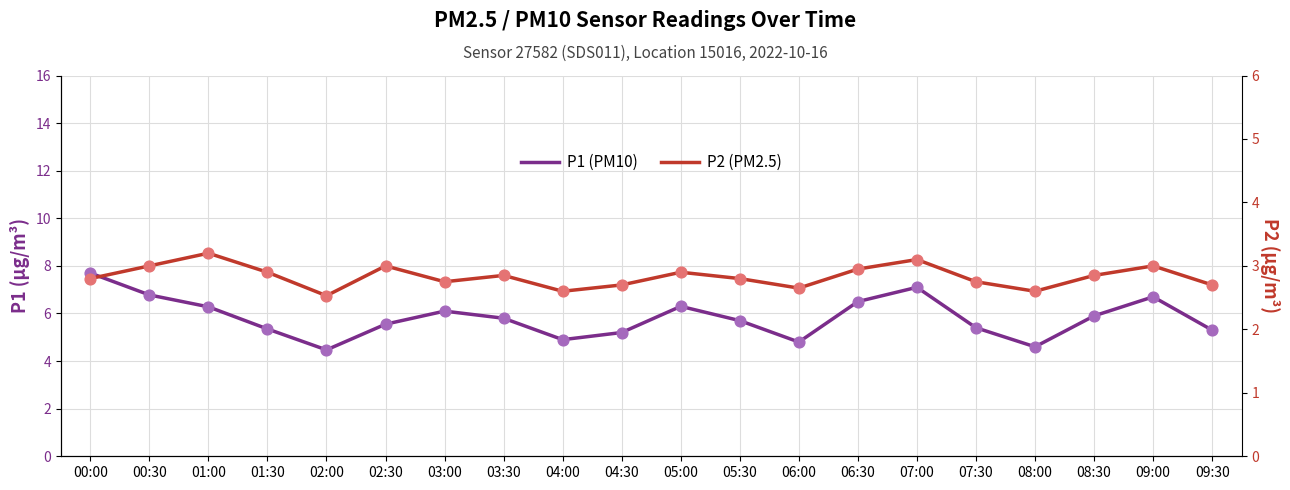

At how many categories does at least one series exceed 4?

20